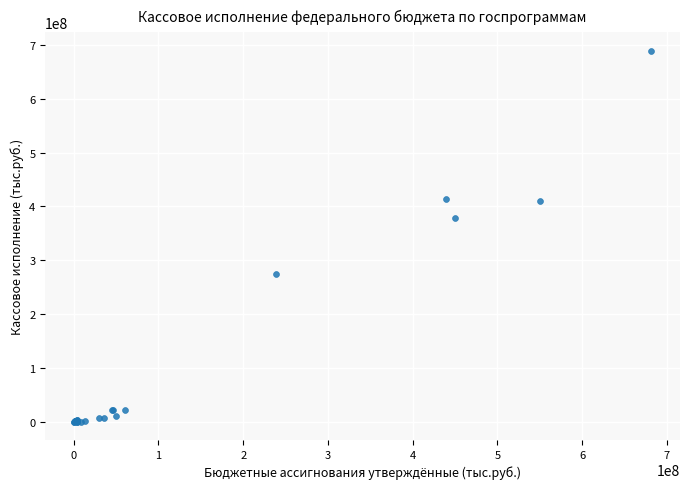

What Y value in the scatter plot is closest to 344576874?

379115167.2